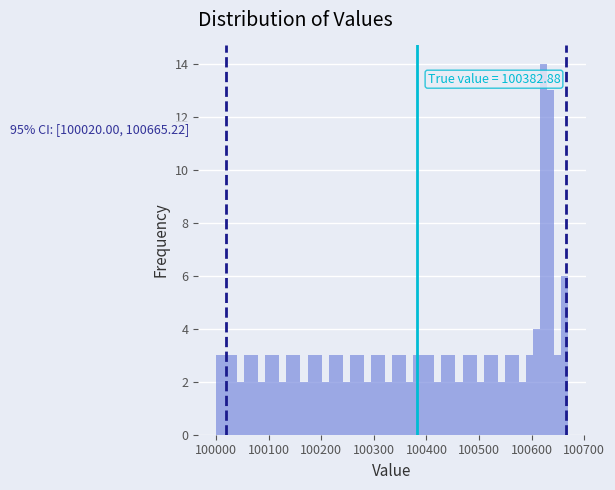

Around what value on the x-axis is the tallest bar? Give the approximate position of its centre, as read against the axis.

100620